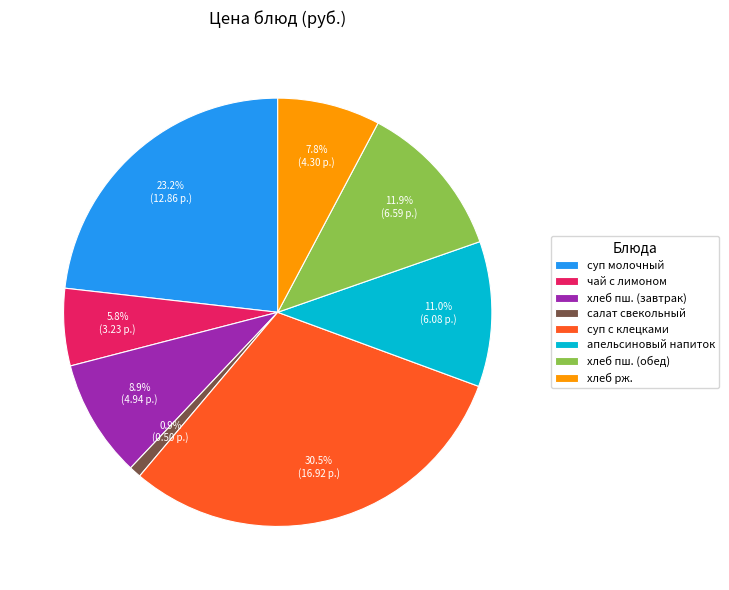

Is there any slice that represents more than half of the pie?

No